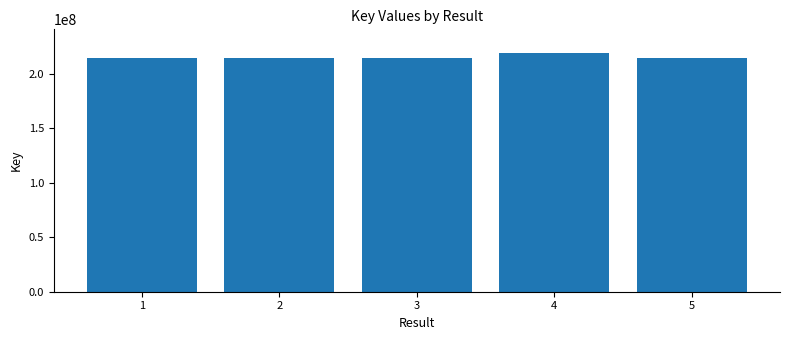

What is the sum of the values at 1 and 5?

427921853